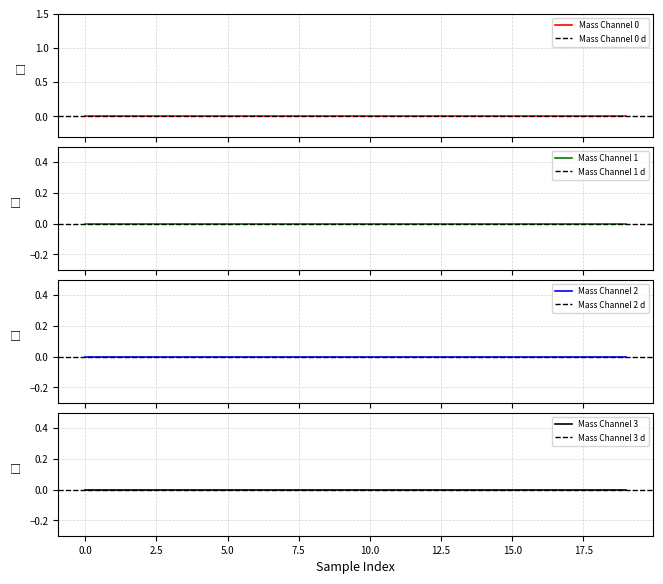

How many categories are shown in the chart?

20